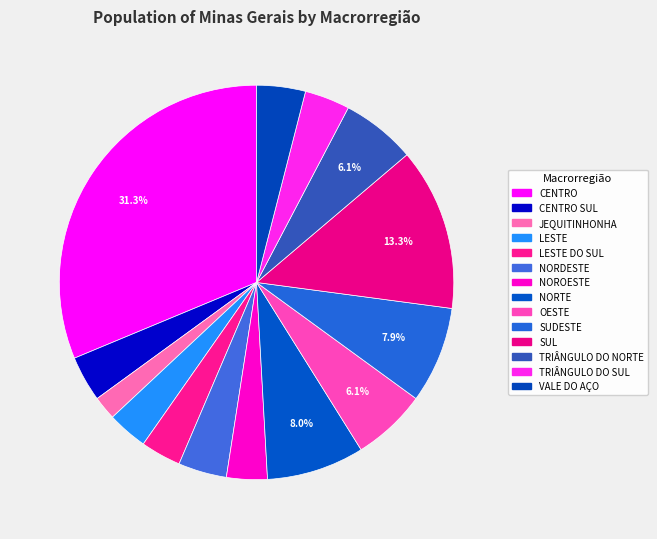

How many segments does this pie chart have?

14